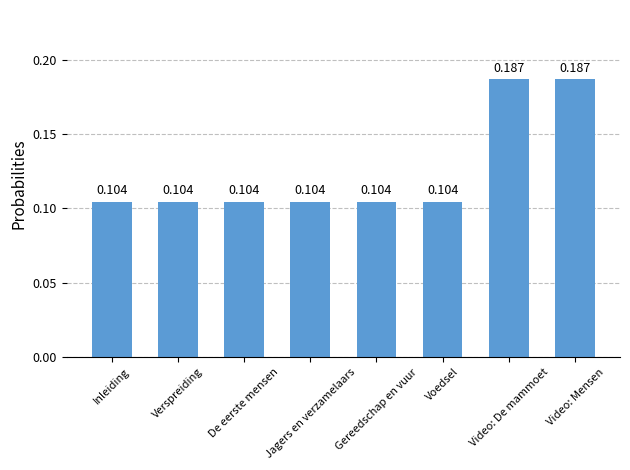

Between De eerste mensen and Video: De mammoet, which is larger?

Video: De mammoet